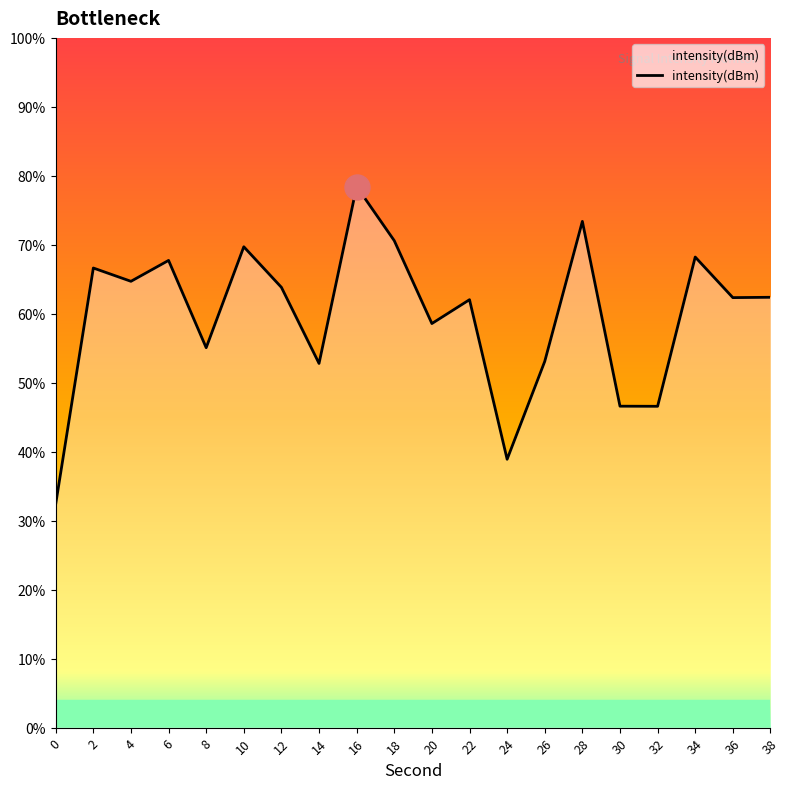

How many data points are less than -128?

12